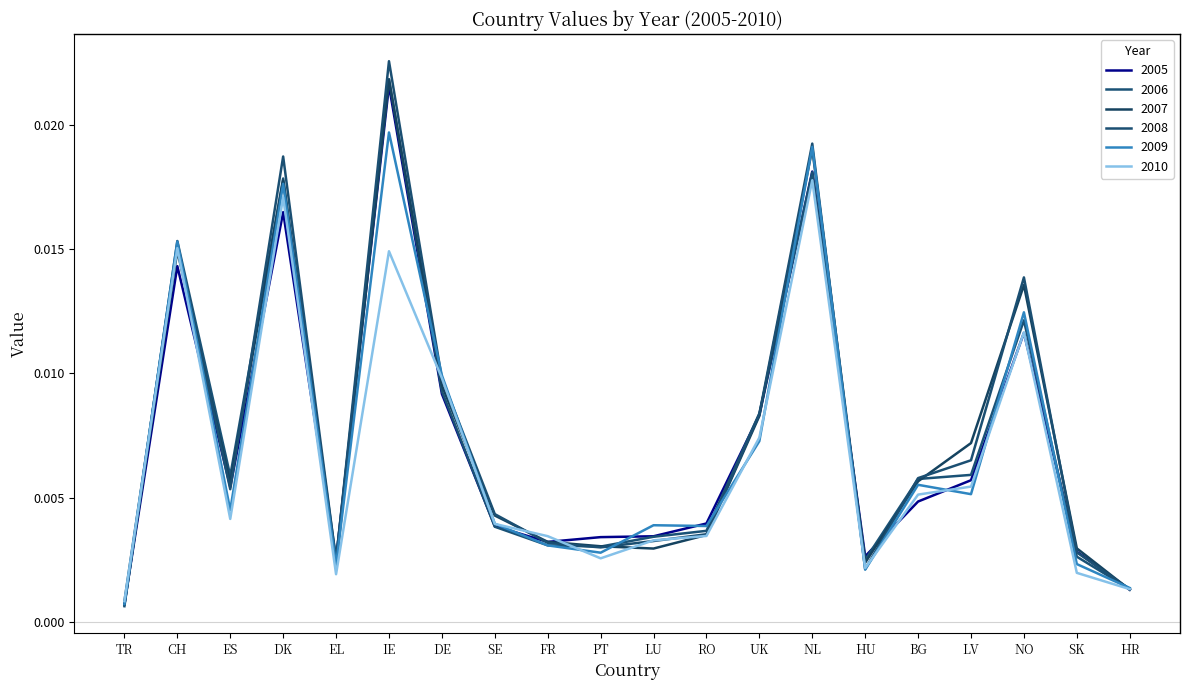

Rank the categories by 2006 value from lowest to highest.

TR, HR, HU, EL, SK, PT, FR, LU, RO, SE, BG, ES, LV, UK, DE, NO, CH, DK, NL, IE